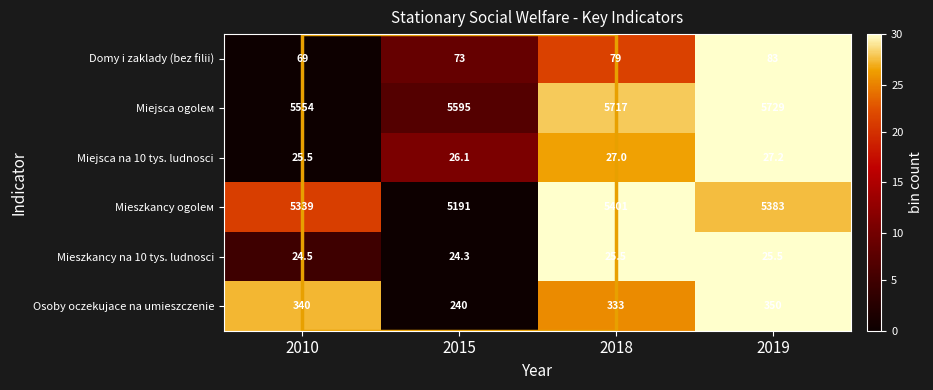

List the series in order of their peak value, highest first.

Miejsca ogolем, Mieszkancy ogolем, Osoby oczekujace na umieszczenie, Domy i zaklady (bez filii), Miejsca na 10 tys. ludnosci, Mieszkancy na 10 tys. ludnosci